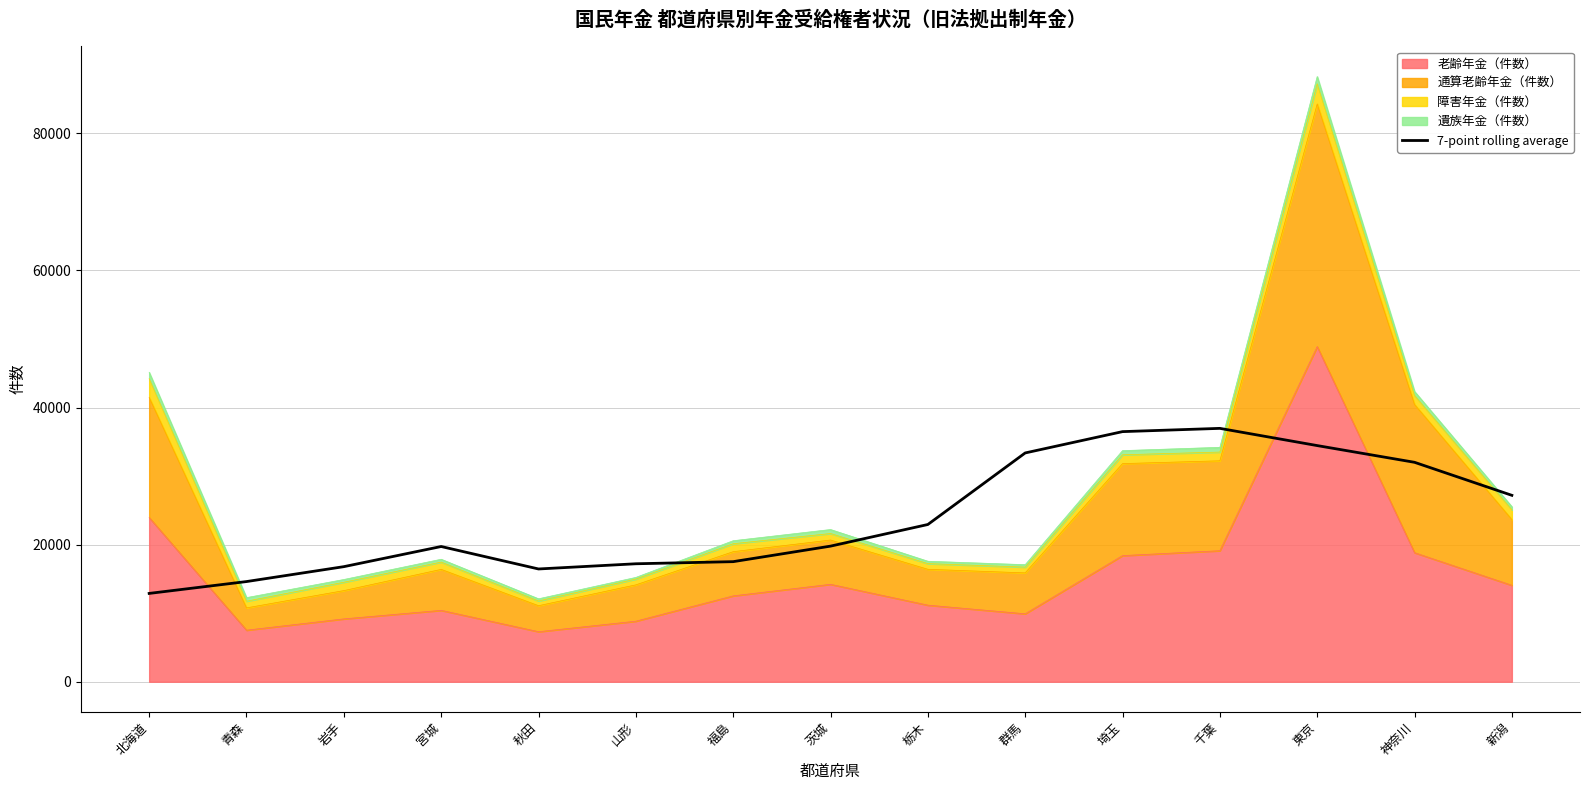

Approximately how many times larger is the value at 群馬 compared to 宮城?

1.7